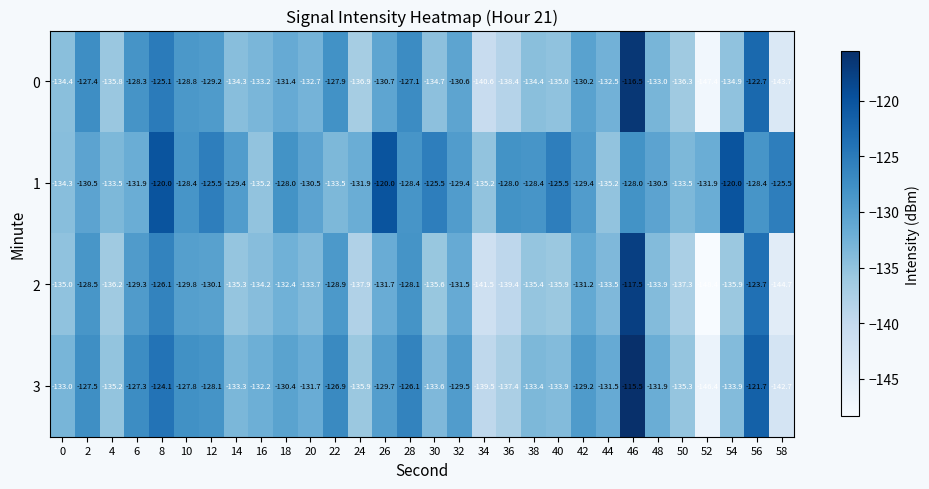

At which category is the sum across all series the highest?

46